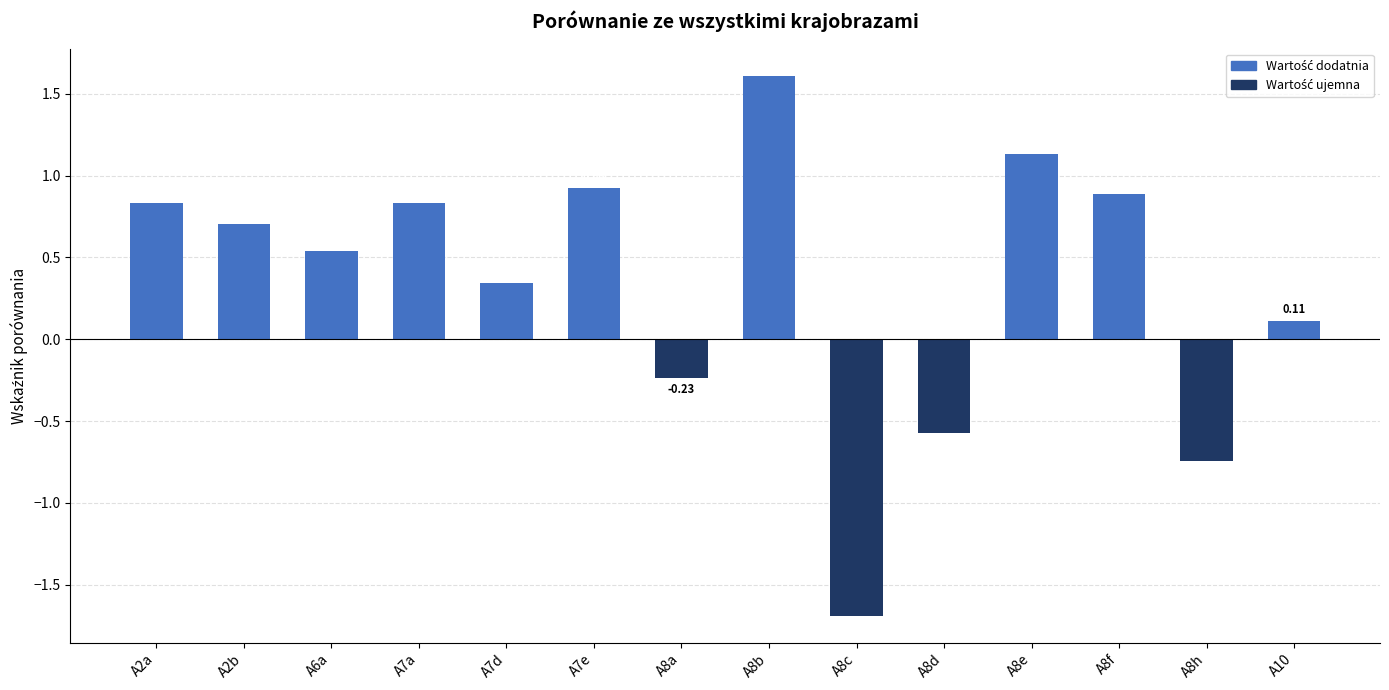

What is the sum of the values at A2a and A7d?

1.2